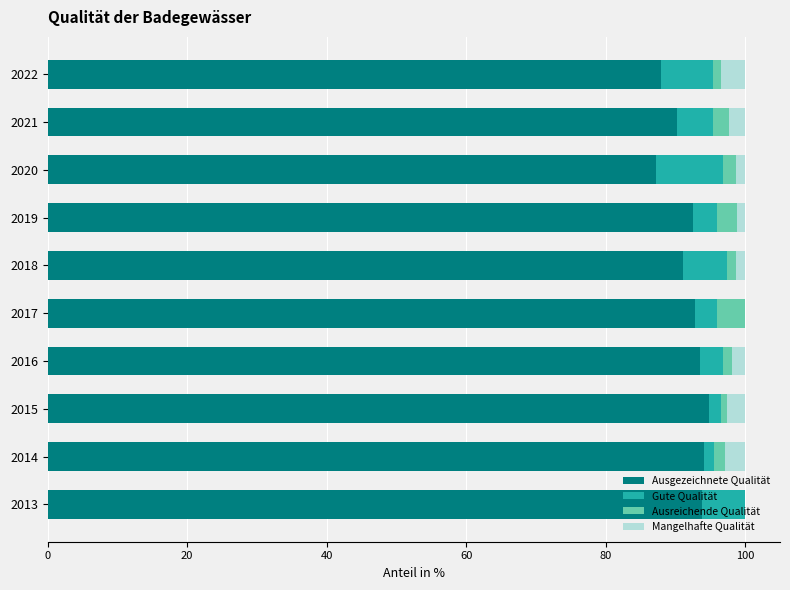

How many distinct data groups are displayed?

4